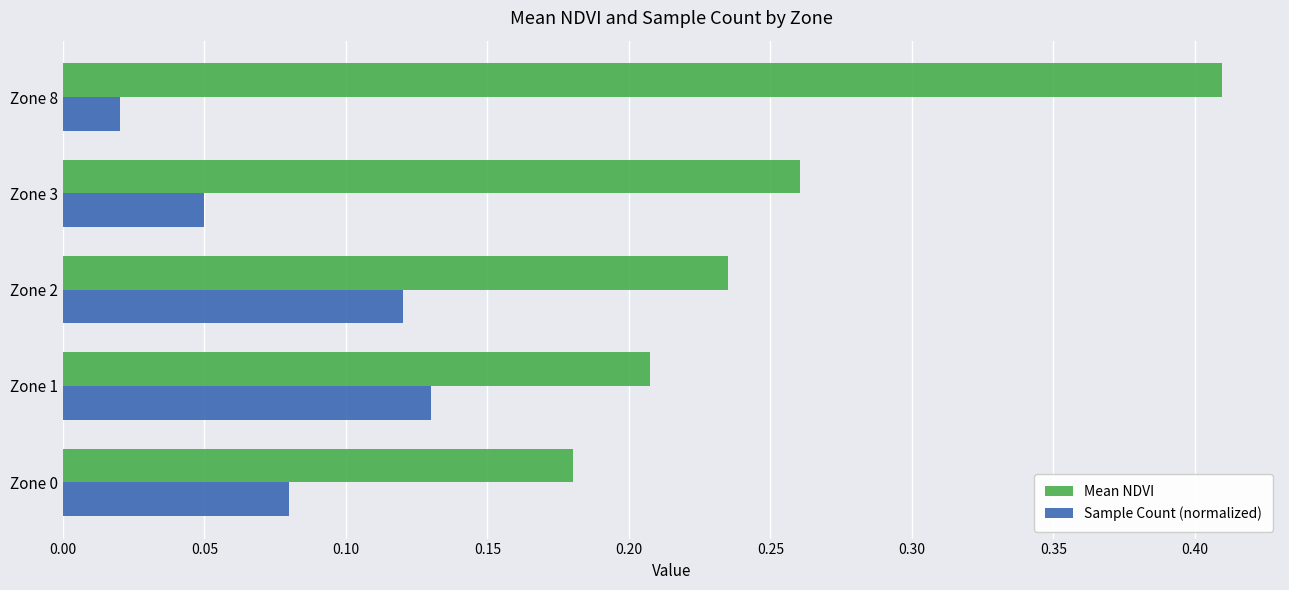

The value of Mean NDVI at Zone 8 is 0.7. True or false?

False